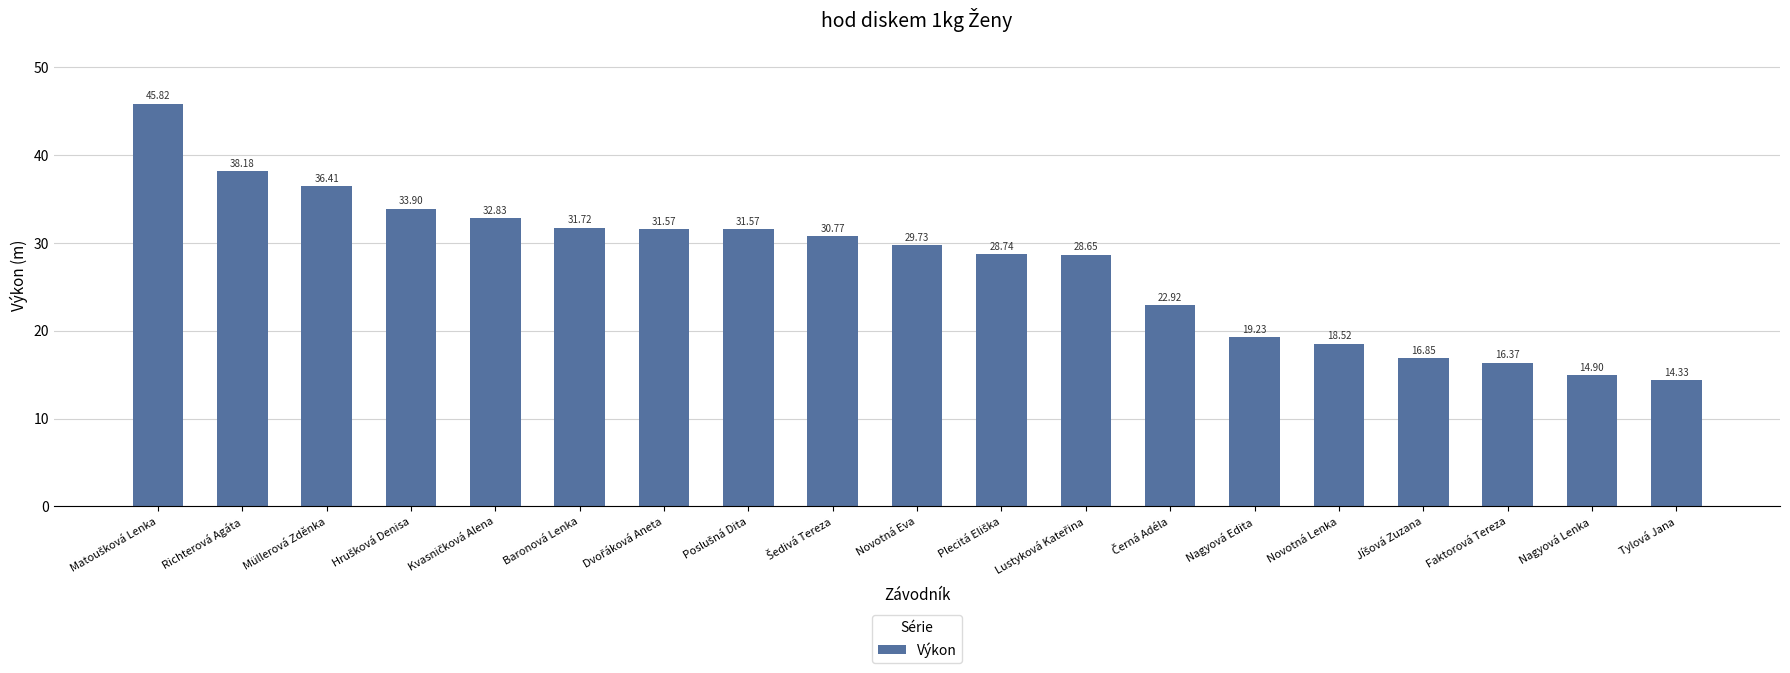

What is the label of the 17th bar from the right?

Müllerová Zděnka